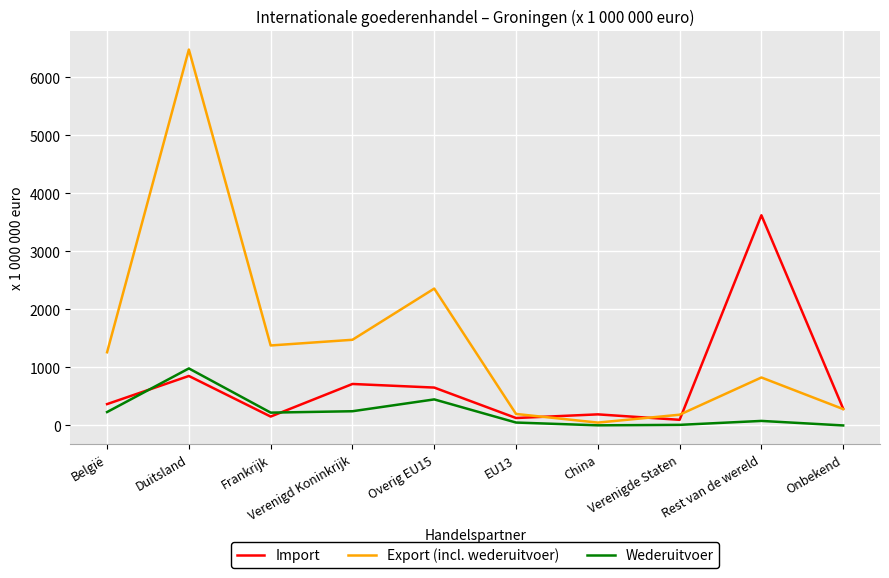

Which series has the largest total across all categories?

Export (incl. wederuitvoer)